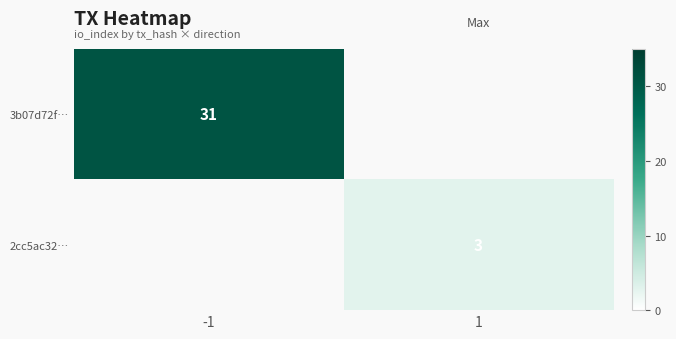

The 2cc5ac32… series shows 5 at 1. True or false?

False